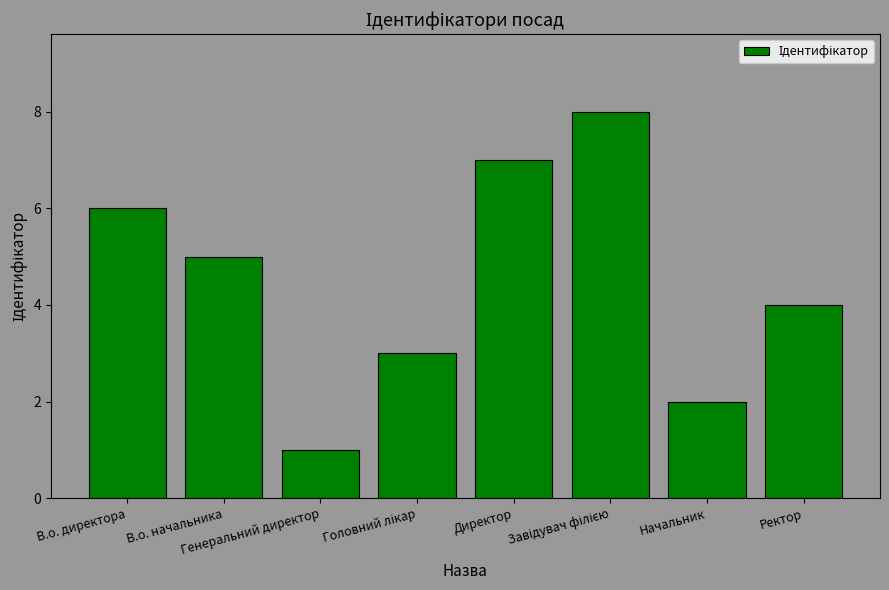

How many bars are there in total?

8